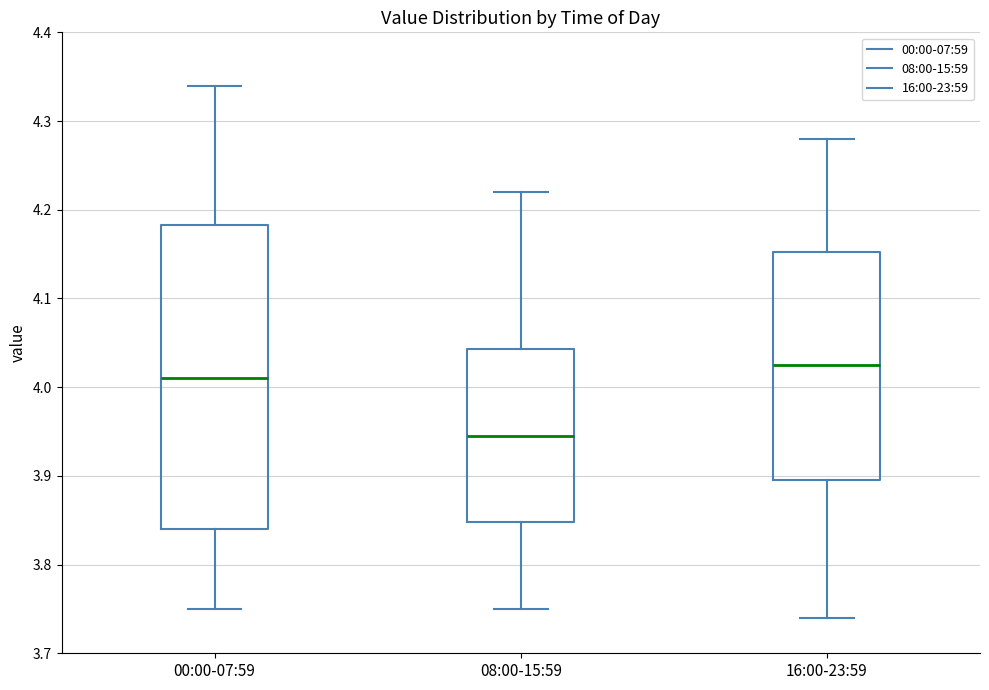

Reading left to right, transcribe this box plot: for each box, give where its median line is, the range the box spans, and where its two whiskers end, as read against the y-axis. The values are not printed on the chart, so give them approximately, as read against the axis.

00:00-07:59: median 4.01, box 3.84 to 4.18, whiskers 3.75 to 4.34
08:00-15:59: median 3.95, box 3.85 to 4.04, whiskers 3.75 to 4.22
16:00-23:59: median 4.03, box 3.90 to 4.15, whiskers 3.74 to 4.28